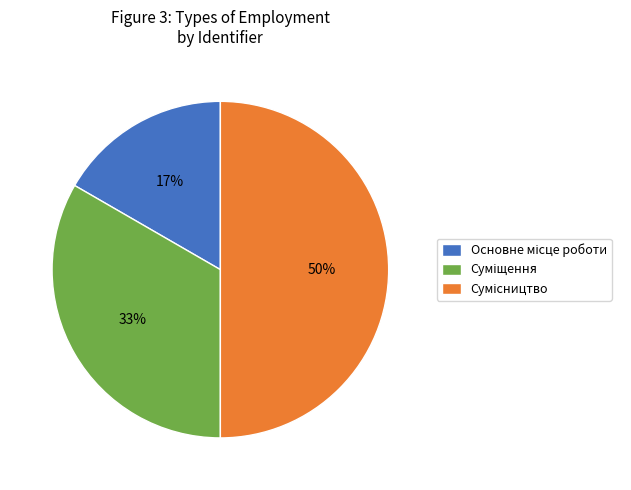

To the nearest percent, what is the average slice percentage?

33%